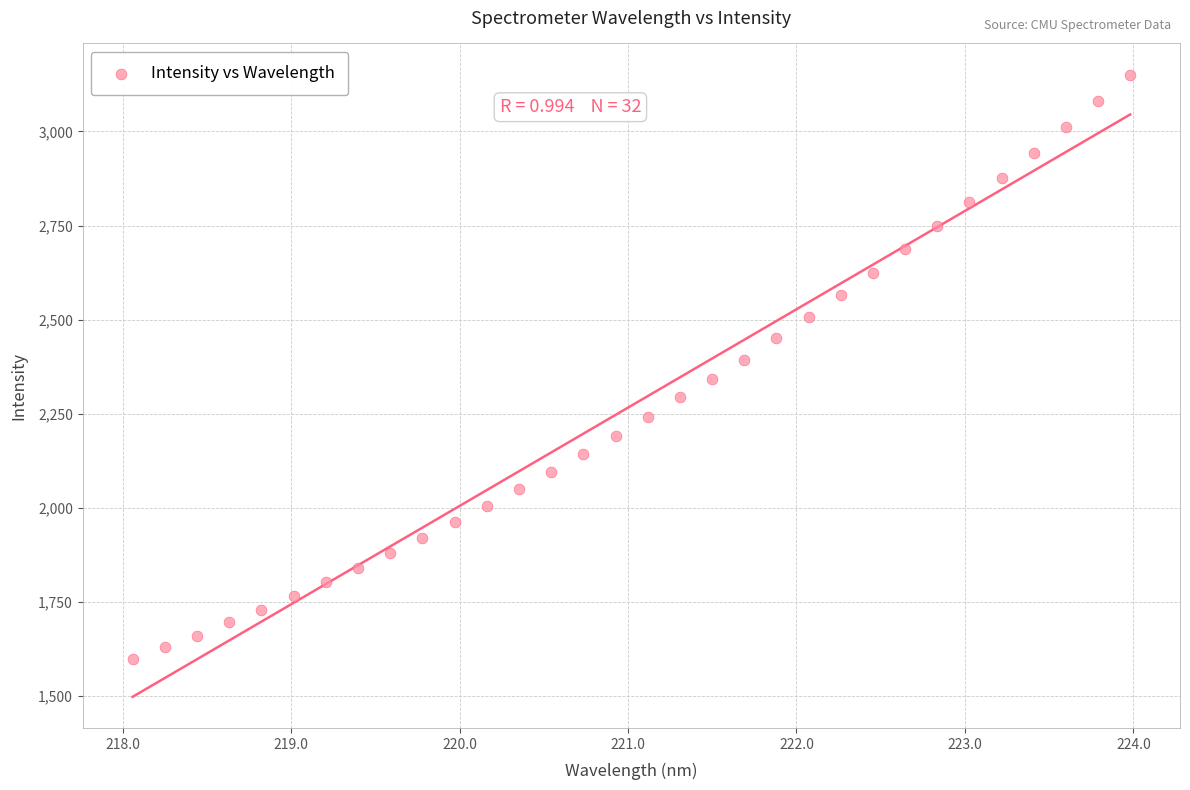

What is the range of X values (max minus min)?

5.9